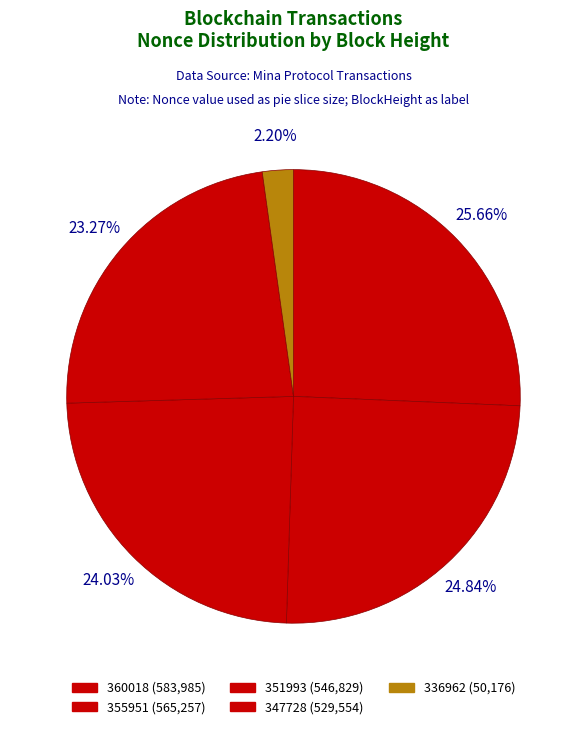

How many segments does this pie chart have?

5